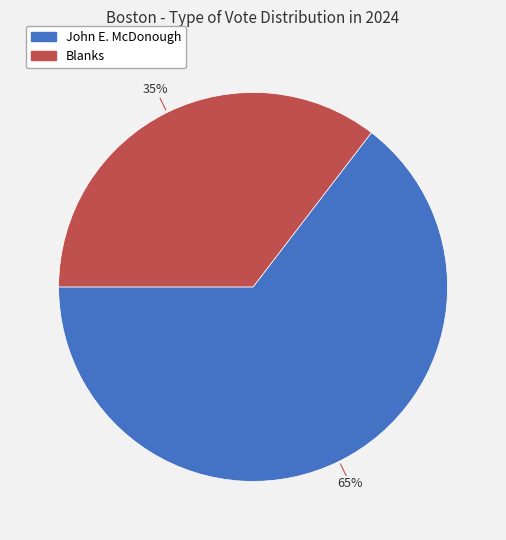

True or false: John E. McDonough accounts for 52% of the total.

False